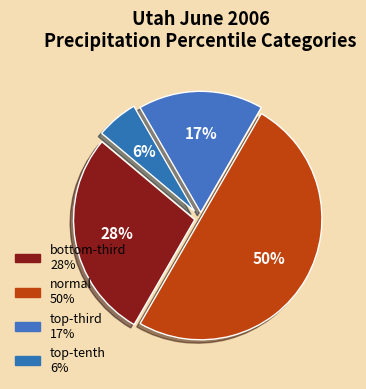

Is there a majority slice in this chart?

No